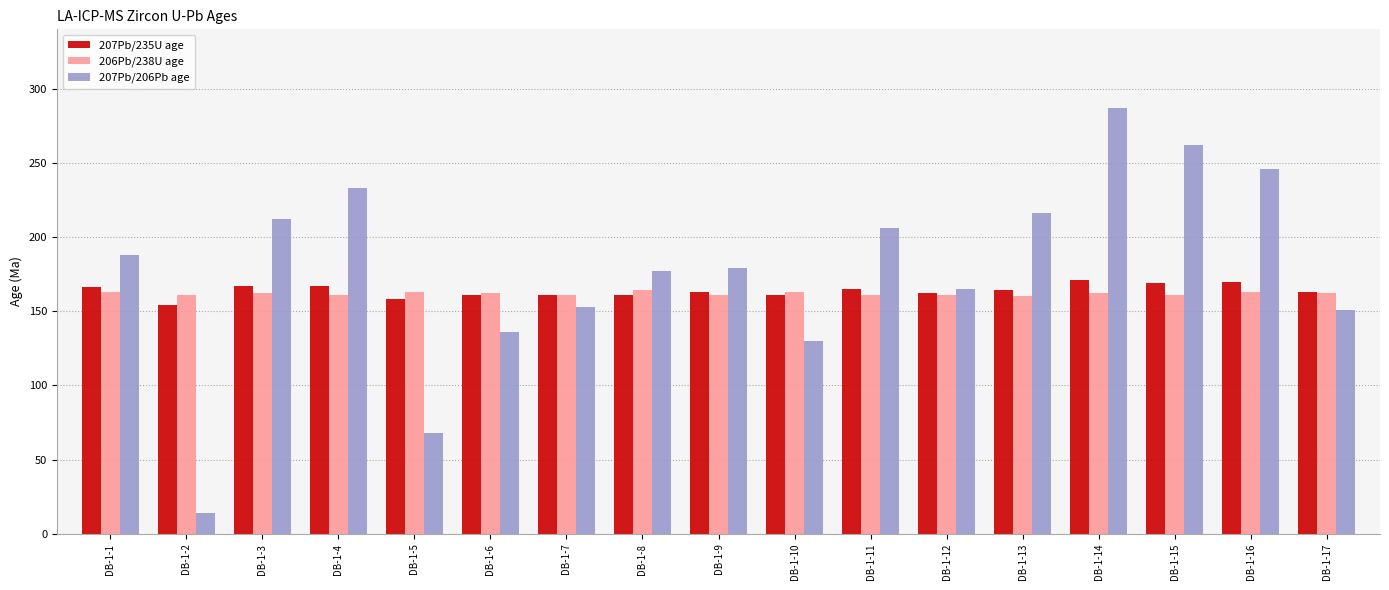

At which label does 206Pb/238U age first exceed 162?

DB-1-1